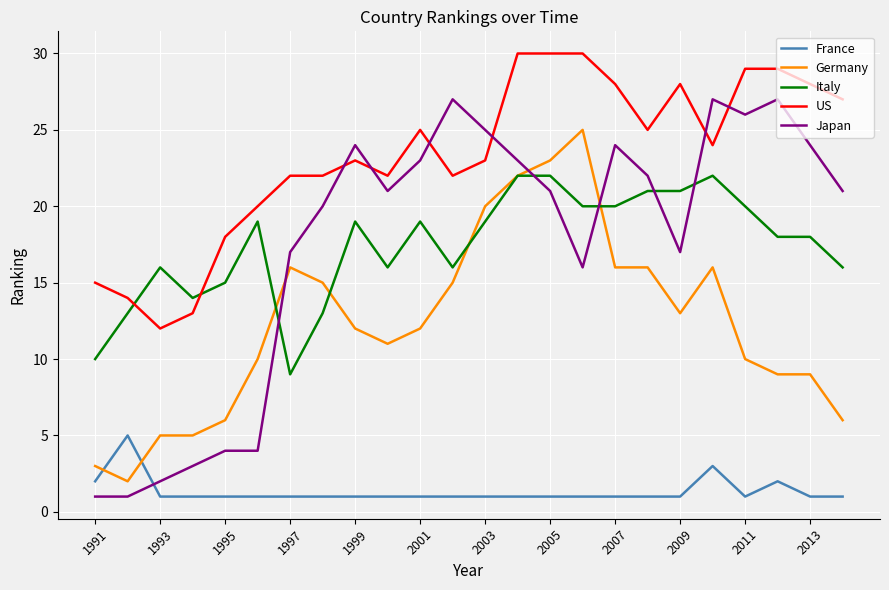

What is the maximum value shown in the chart?

30